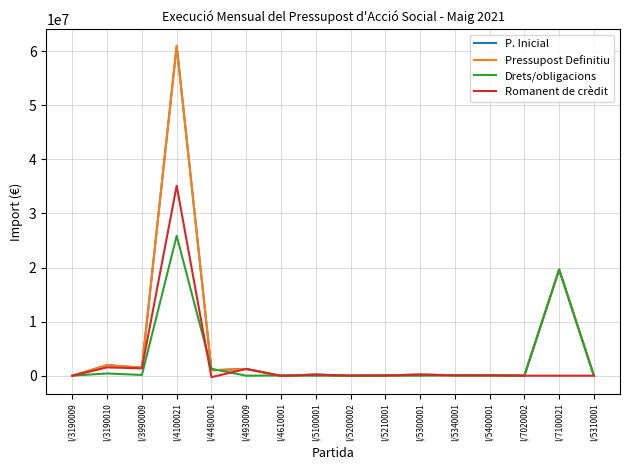

Does the chart display data point markers on the line(s)?

No